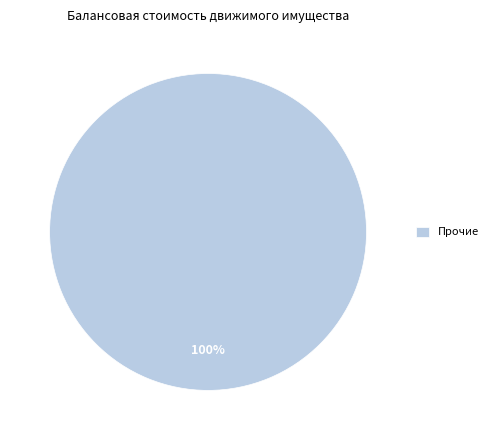

Rank the categories by value from highest to lowest.

Прочие